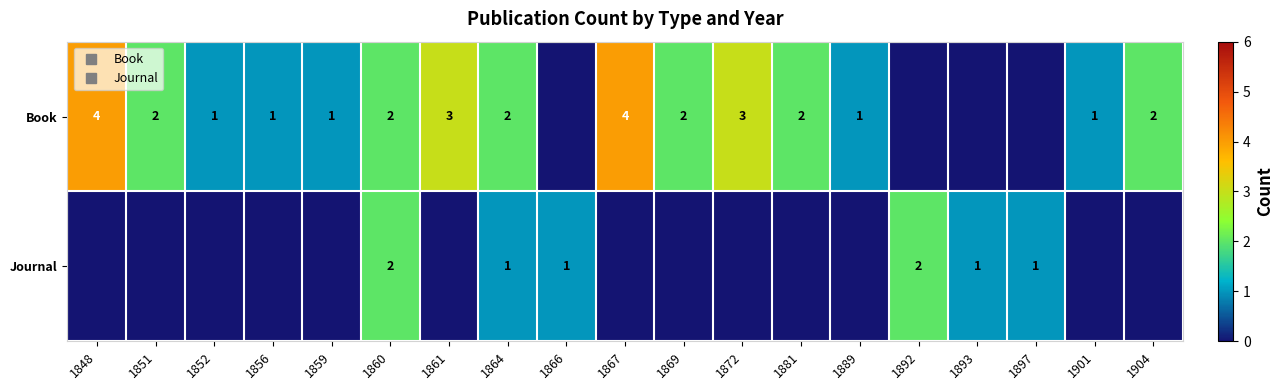

What is the difference between the maximum and minimum values in the row_0 series?

4